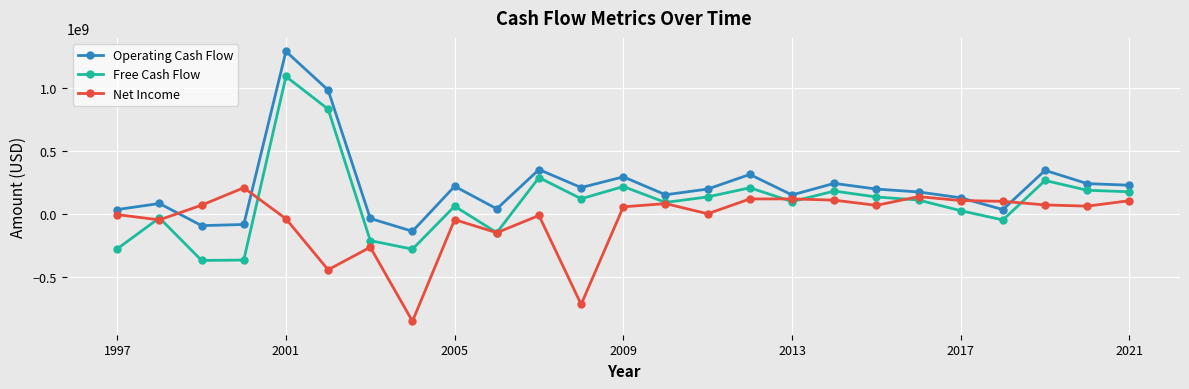

What is the value of the Net Income point at the 8th from the left?

-854100000